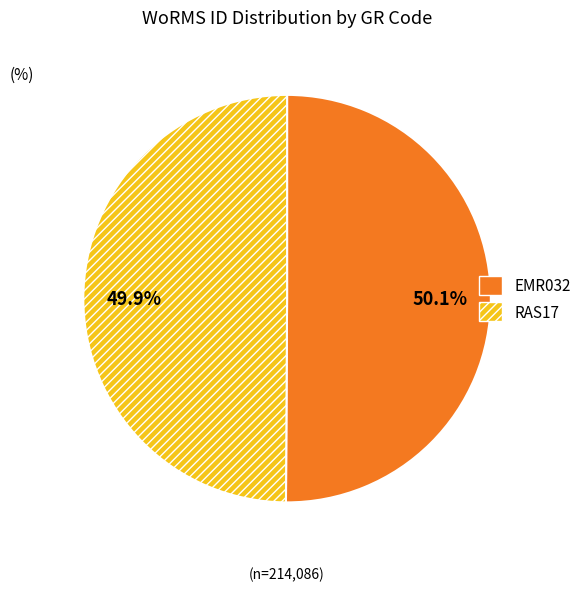

What portion of the pie excludes RAS17?

50.1%